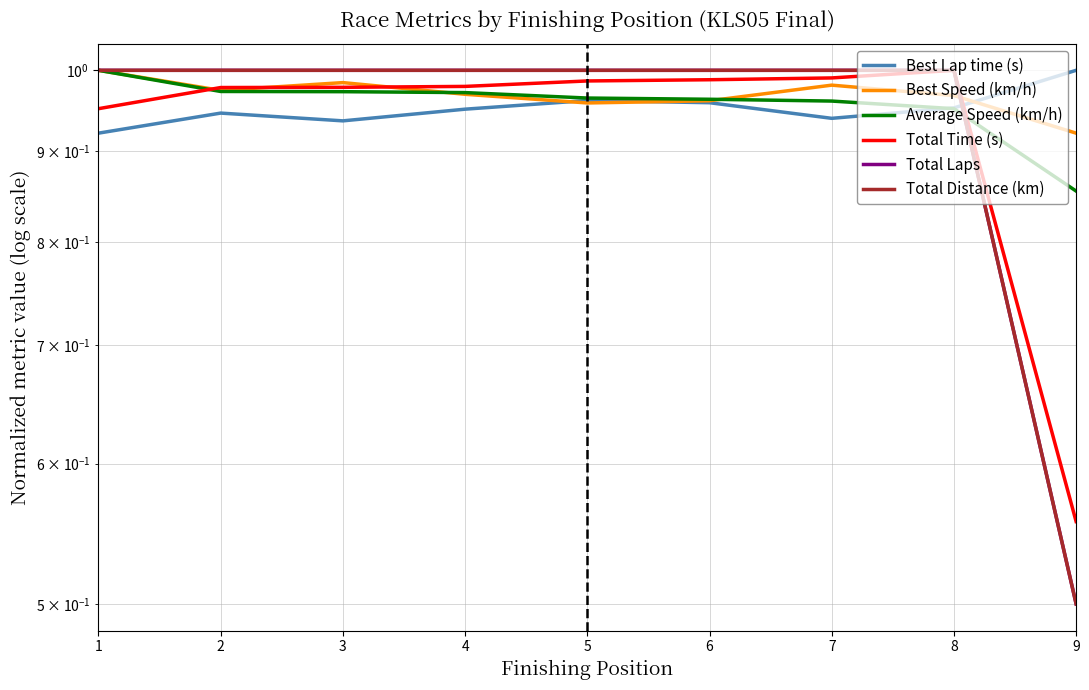

Where is the first local maximum for Total Time (s)?

8